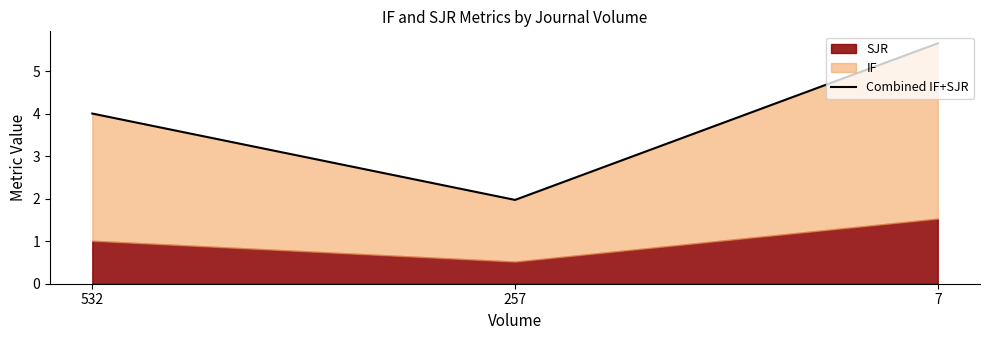

True or false: the data shows 5.7 at 7.

True